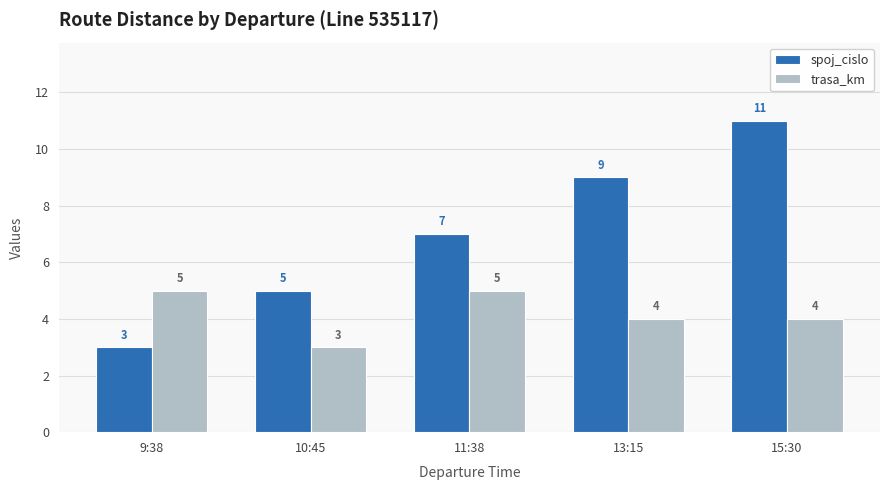

How many bars are there in total?

10